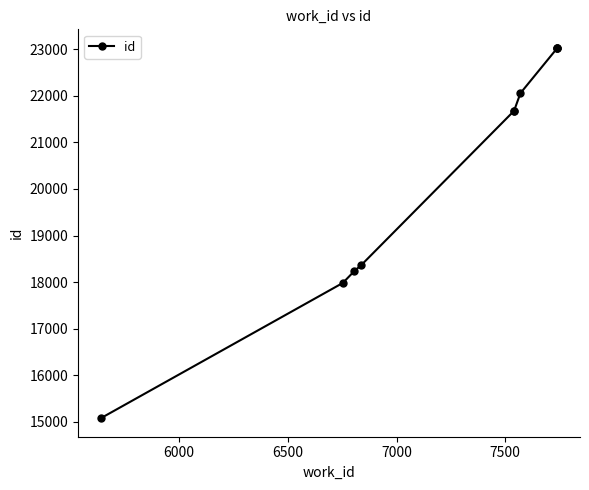

What is the difference between the maximum and minimum values?

7951